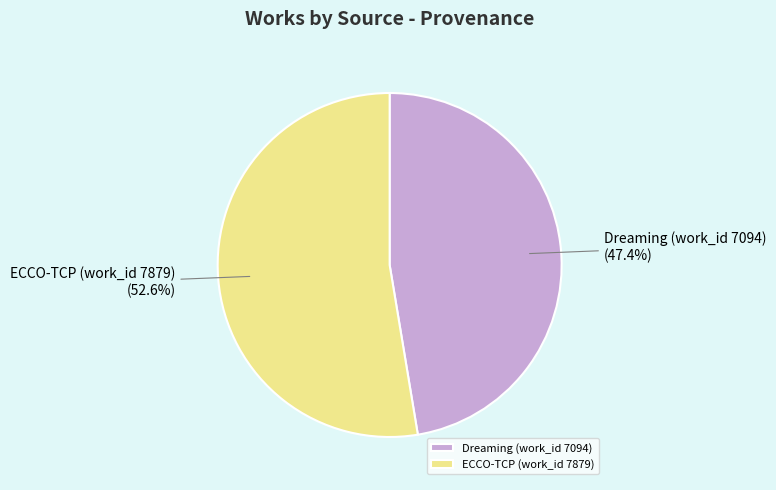

What is the smallest slice in the pie chart?

Dreaming (work_id 7094)